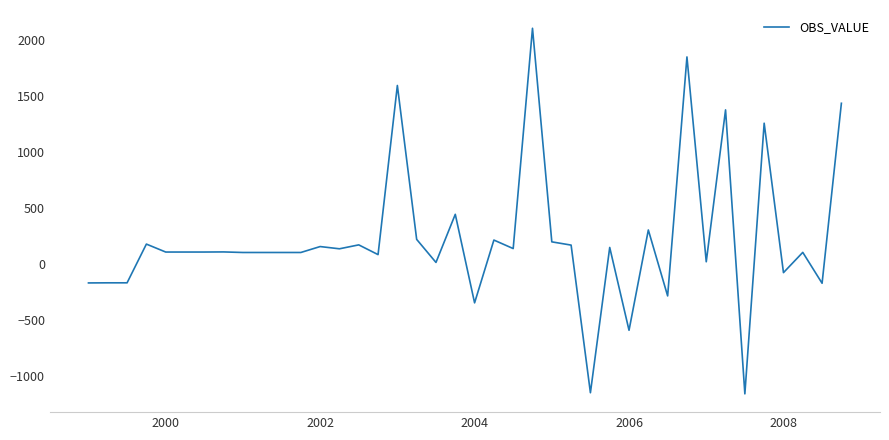

What is the smallest value displayed?

-1161